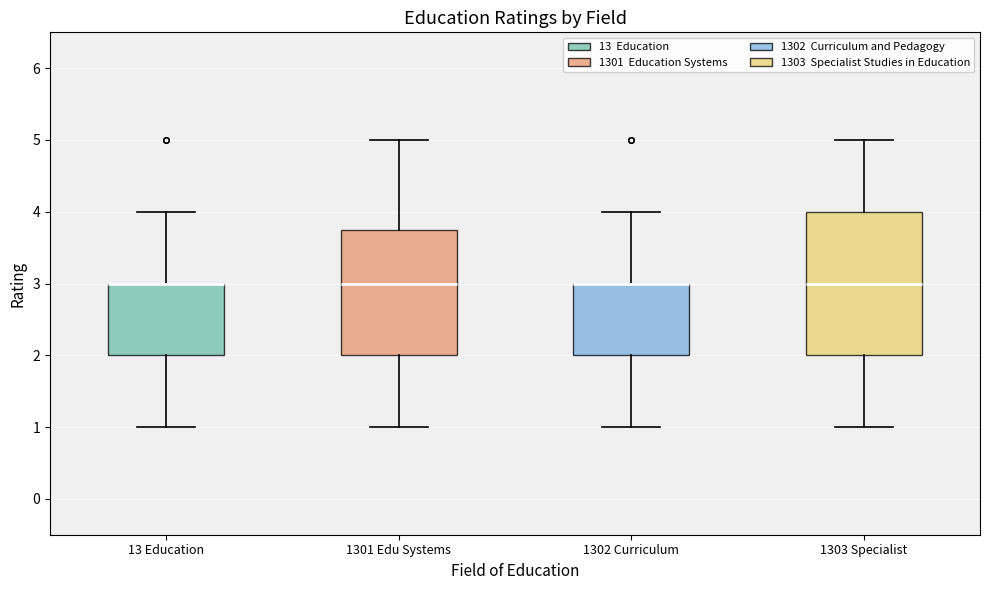

Reading left to right, transcribe this box plot: for each box, give where its median line is, the range the box spans, and where its two whiskers end, as read against the y-axis. The values are not printed on the chart, so give them approximately, as read against the axis.

13 Education: median 3.0 (drawn on the box's upper edge), box 2.0 to 3.0, whiskers 1.0 to 4.0
1301 Edu Systems: median 3.0, box 2.0 to 3.8, whiskers 1.0 to 5.0
1302 Curriculum: median 3.0 (drawn on the box's upper edge), box 2.0 to 3.0, whiskers 1.0 to 4.0
1303 Specialist: median 3.0, box 2.0 to 4.0, whiskers 1.0 to 5.0